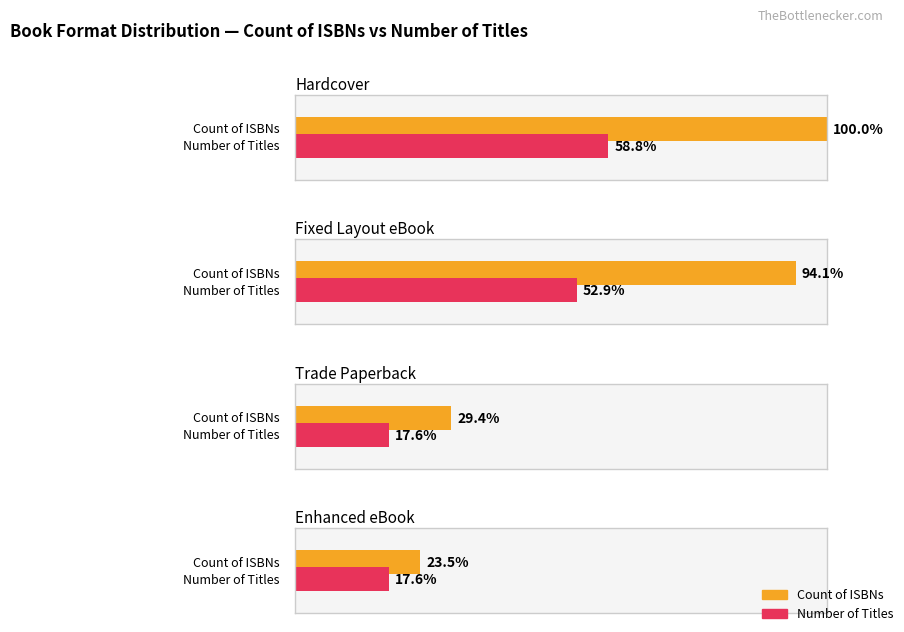

At which label is the value closest to 4?

Trade Paperback